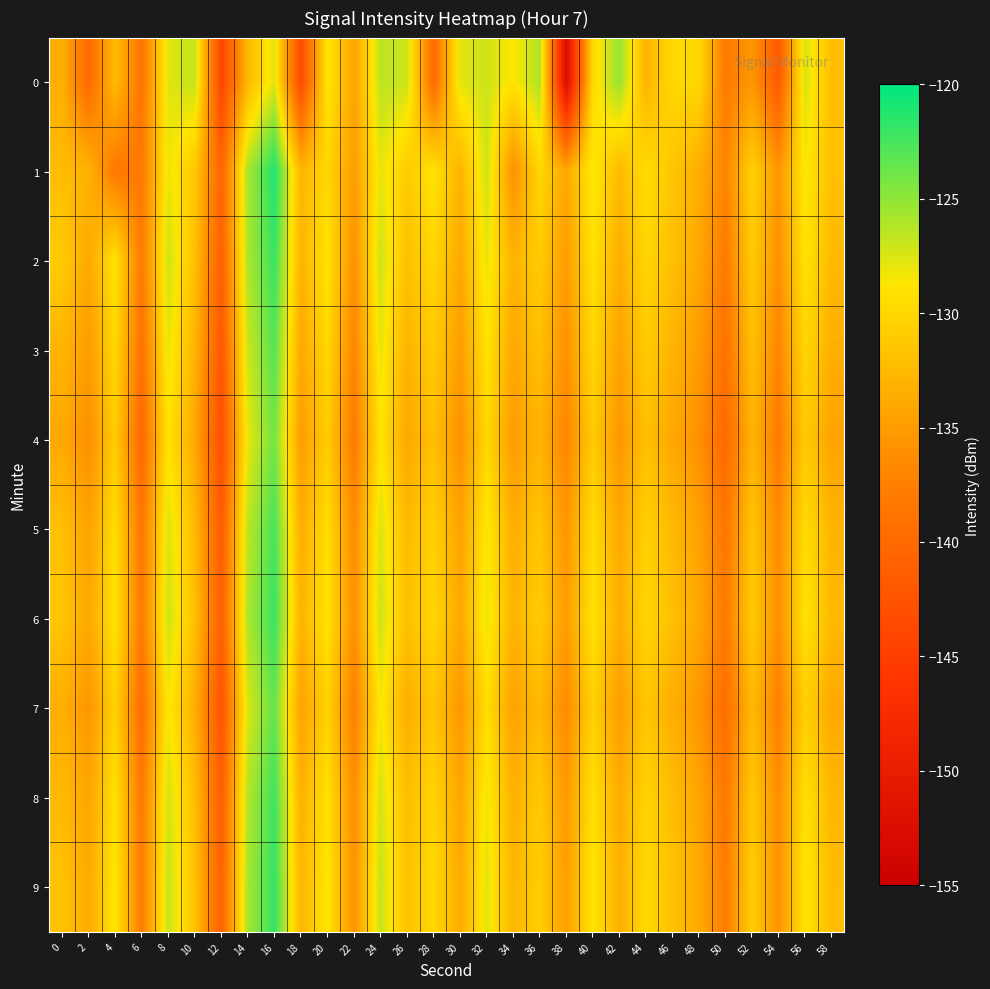

What is the total value across all series at 8?

-1276.9